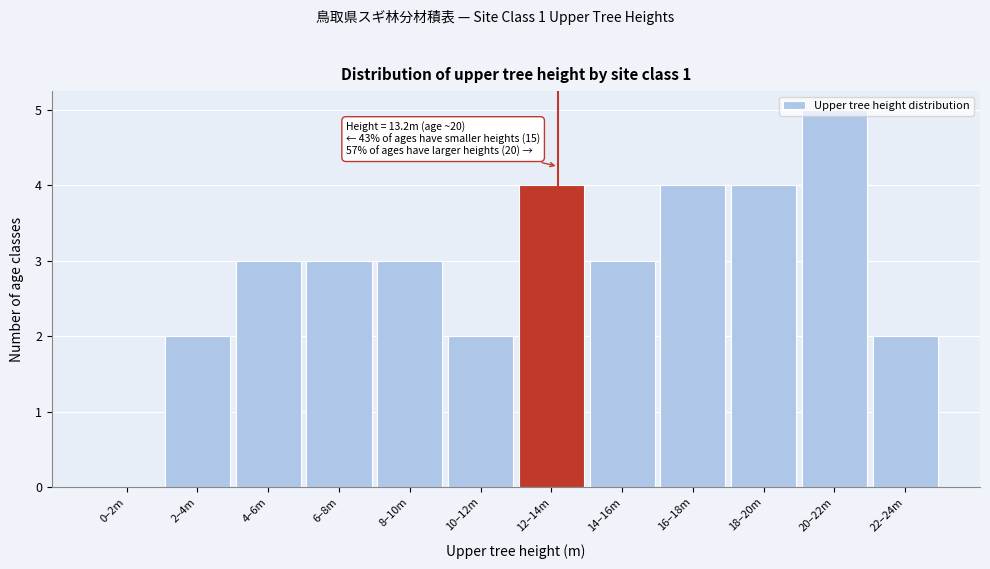

What value does the data have at 16–18m?

4